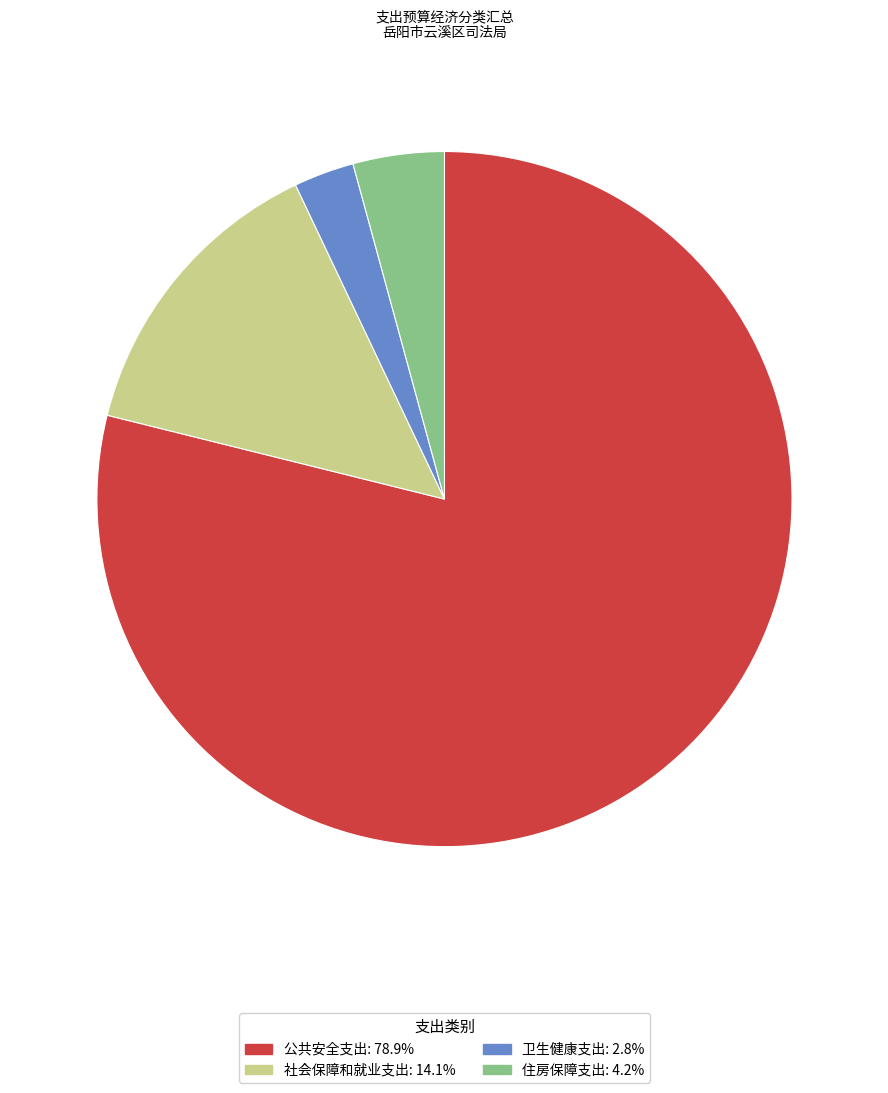

Does any single category account for the majority?

Yes